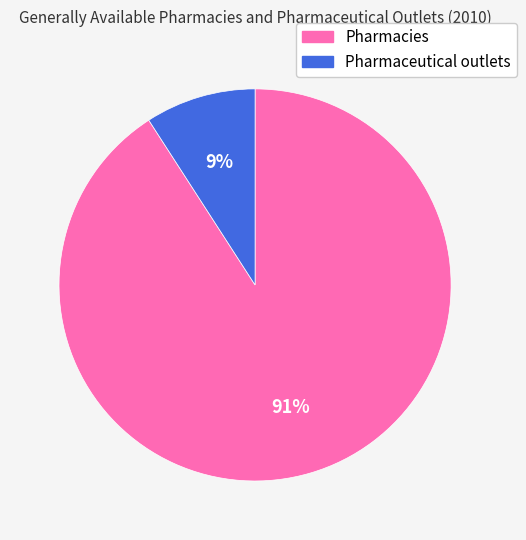

True or false: Pharmacies accounts for 91% of the total.

True